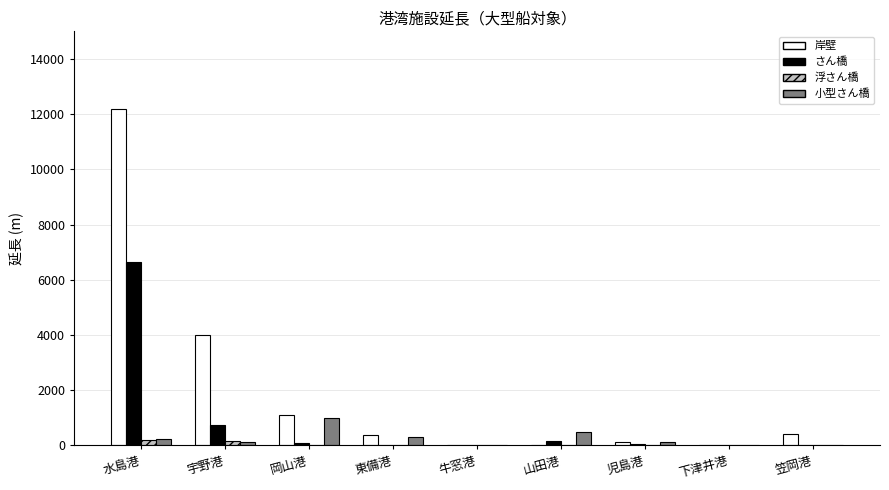

How many series are shown in this chart?

4